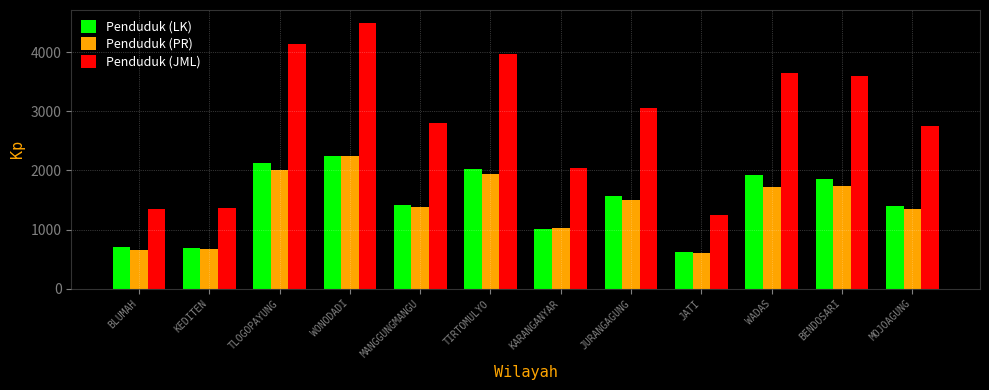

At which label does Penduduk (JML) reach its minimum?

JATI